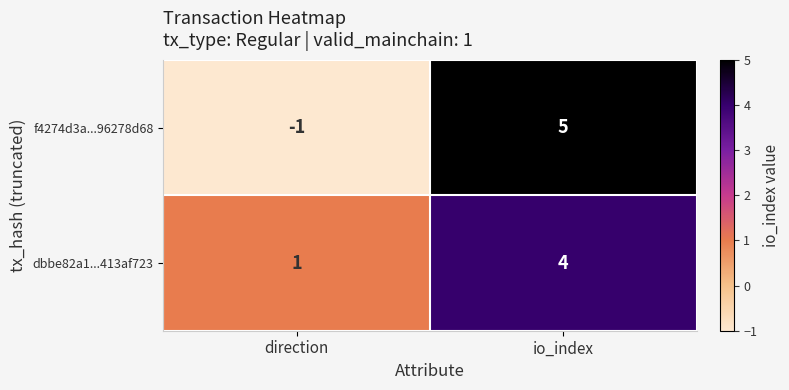

Reading left to right, list all the values displayed in this chart.

f4274d3a...96278d68: direction=-1	io_index=5
dbbe82a1...413af723: direction=1	io_index=4